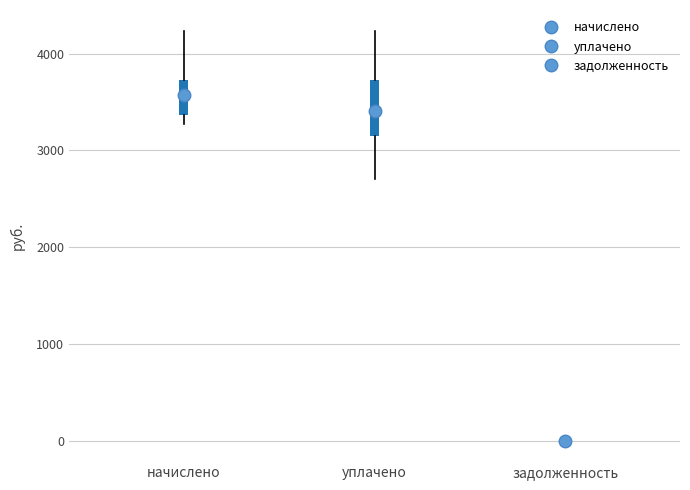

Reading left to right, transcribe this box plot: for each box, give where its median line is, the range the box spans, and where its two whiskers end, as read against the y-axis. The values are not printed on the chart, so give them approximately, as read against the axis.

начислено: median 3600, box 3400 to 3700, whiskers 3300 to 4200
уплачено: median 3400, box 3100 to 3700, whiskers 2700 to 4200
задолженность: box collapsed to a line at 0, whiskers 0 to 0